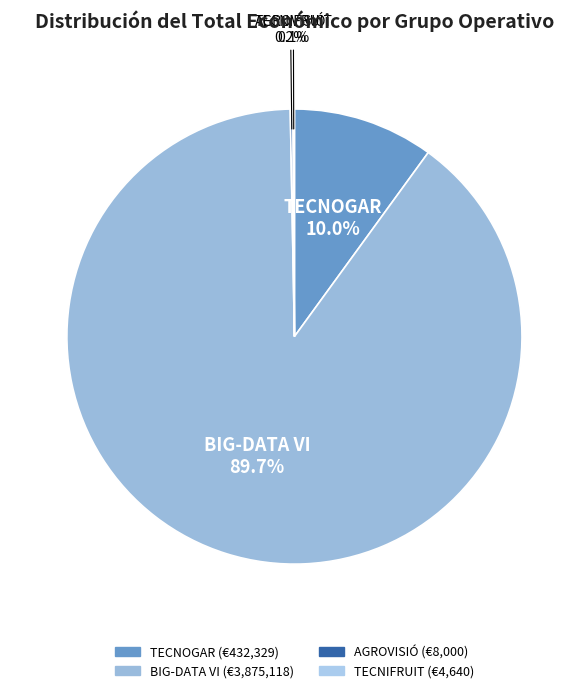

Which category has the biggest portion of the pie?

BIG-DATA VI